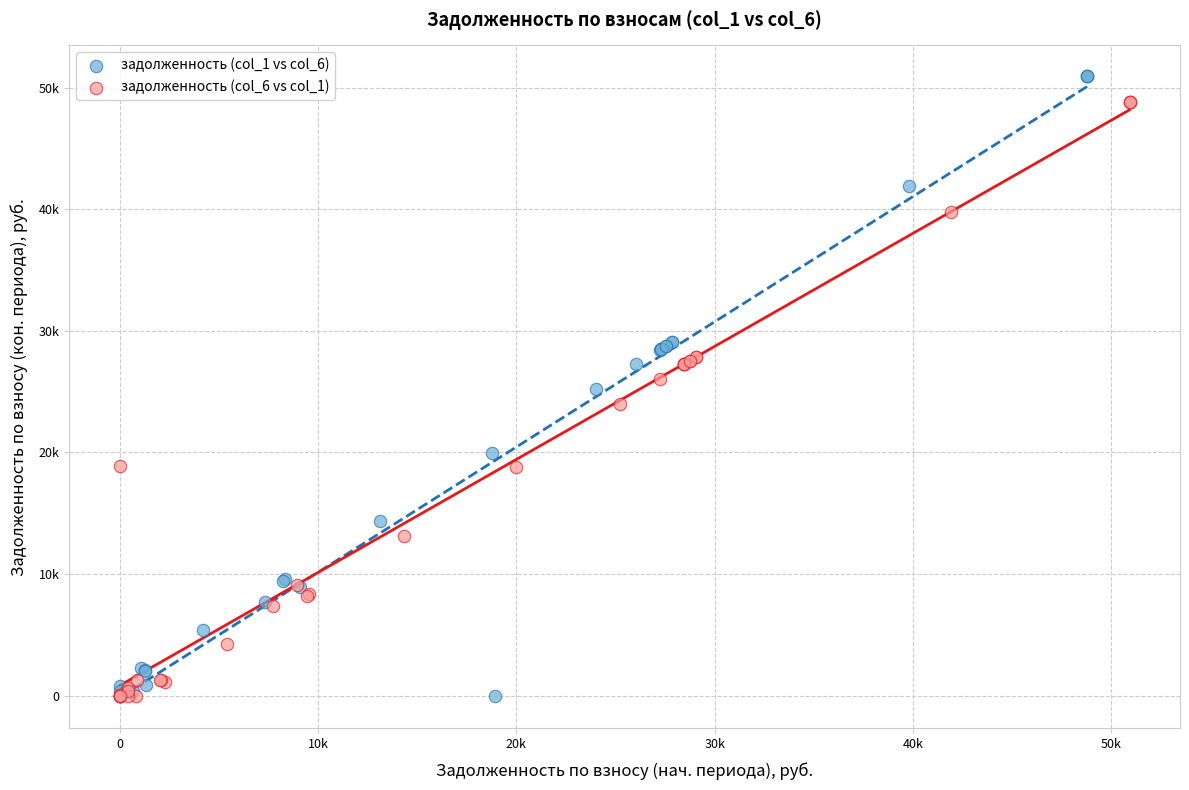

What are all the series names shown in the legend?

задолженность (col_1 vs col_6), задолженность (col_6 vs col_1)